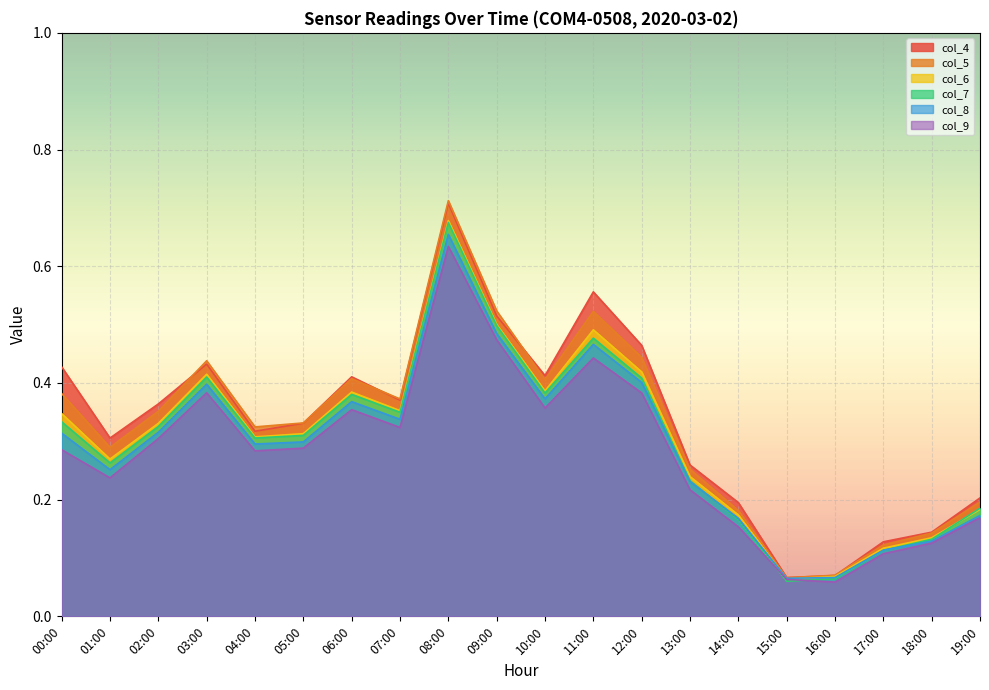

True or false: col_5 has more than 0 interior local peaks.

True